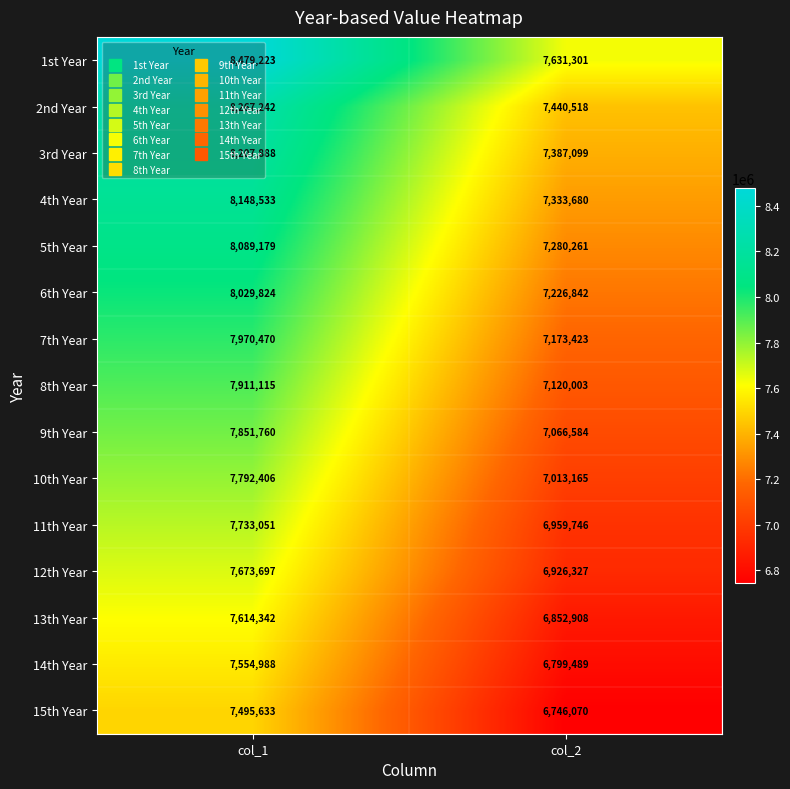

Which category has the highest value across all series?

col_1